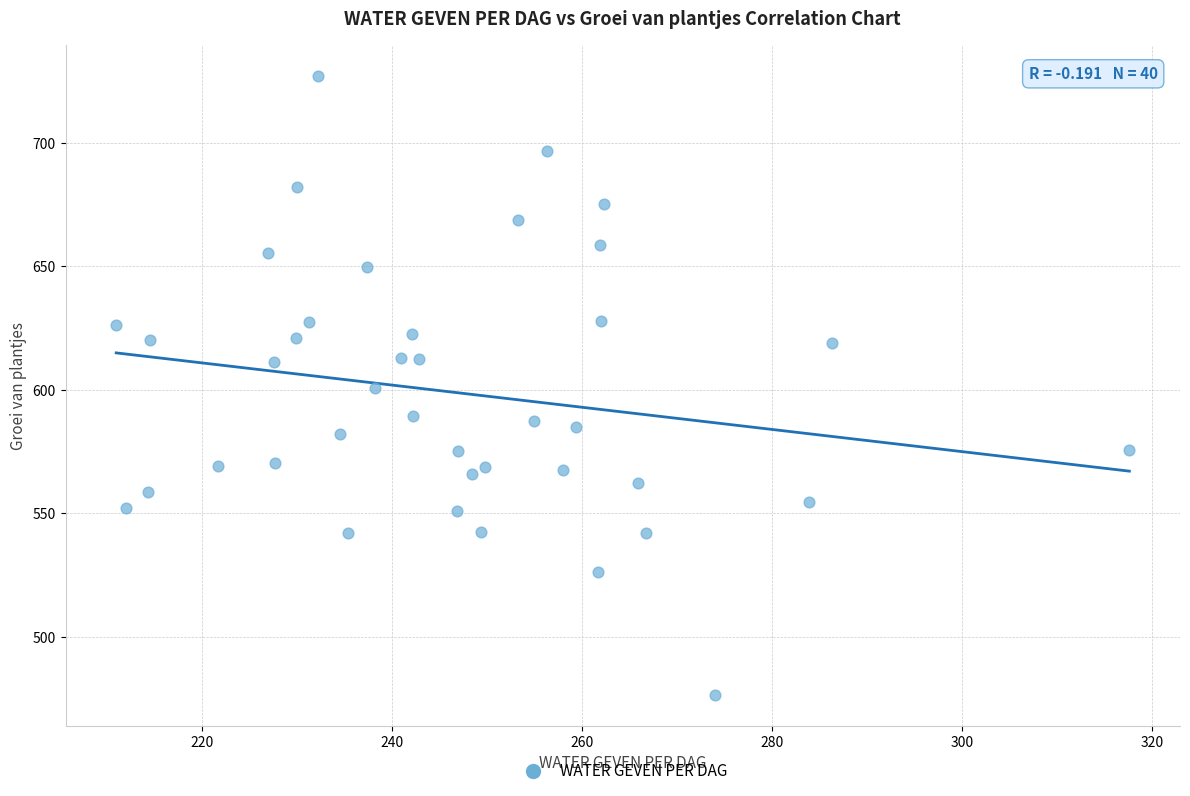

What is the range of X values (max minus min)?

106.7